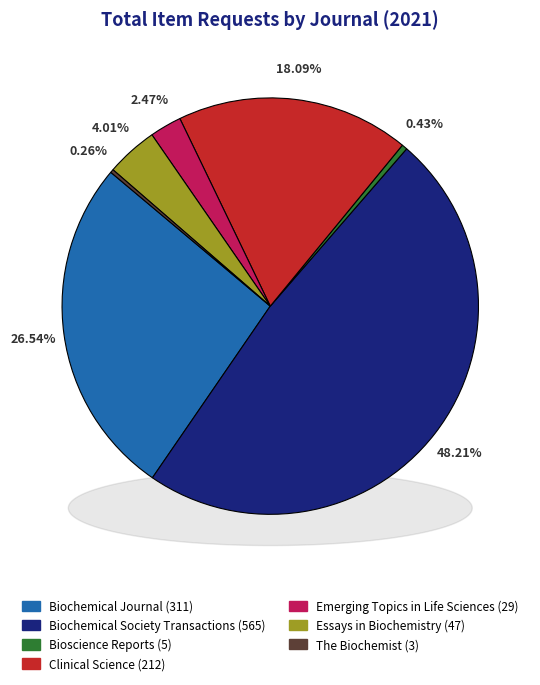

Count the number of slices in the pie.

7